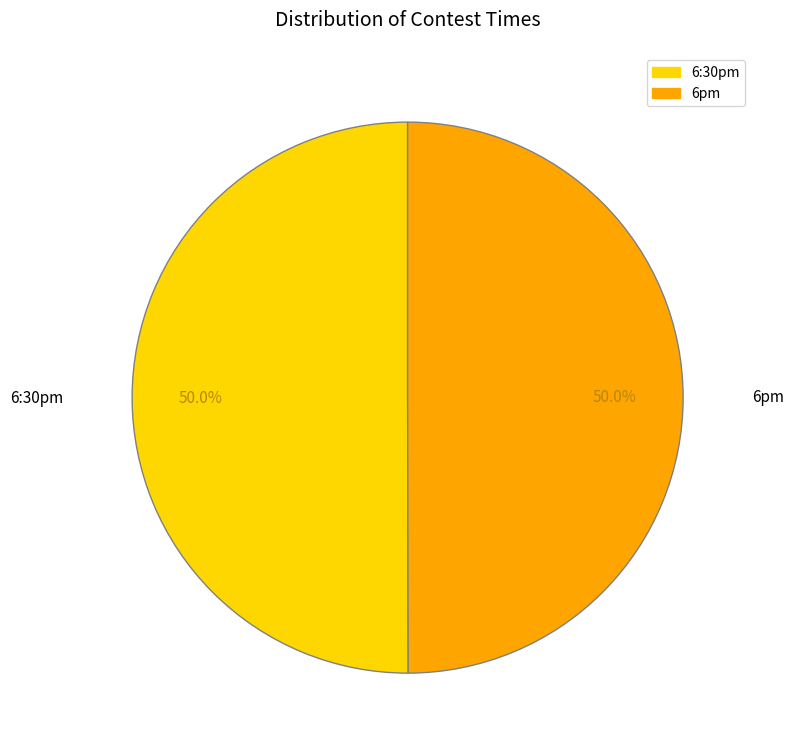

True or false: 6:30pm accounts for 63% of the total.

False